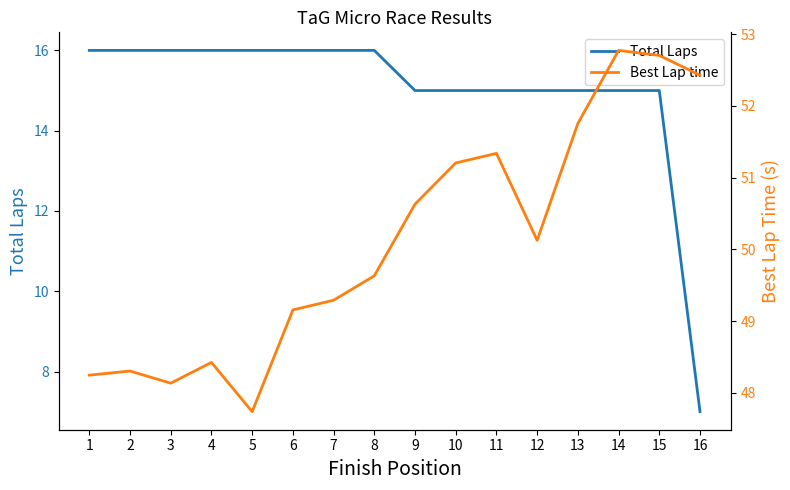

What are all the series names shown in the legend?

Total Laps, Best Lap time